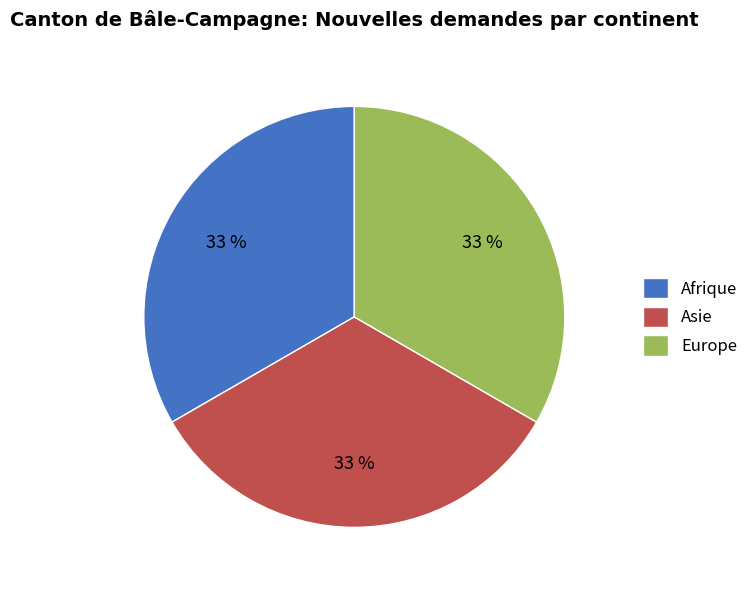

How many slices are in this pie chart?

3